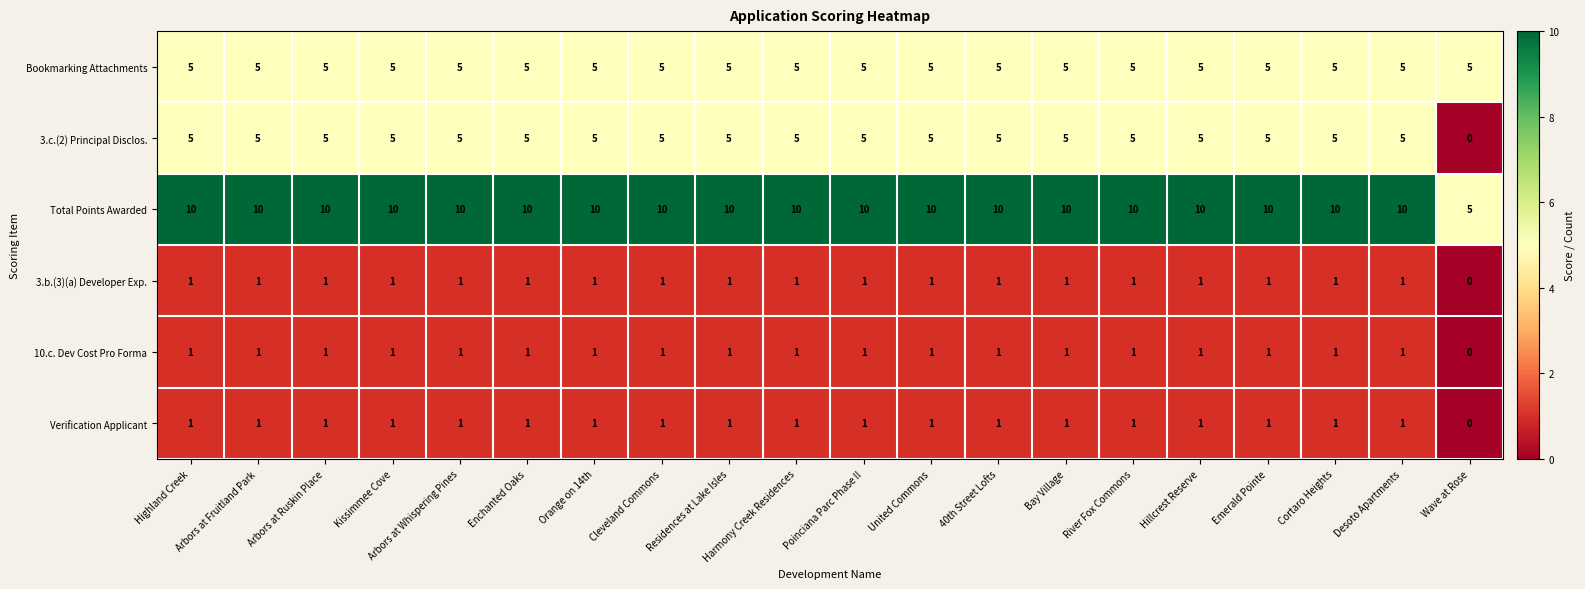

Is it true that Total Points Awarded equals 10 at Residences at Lake Isles?

True